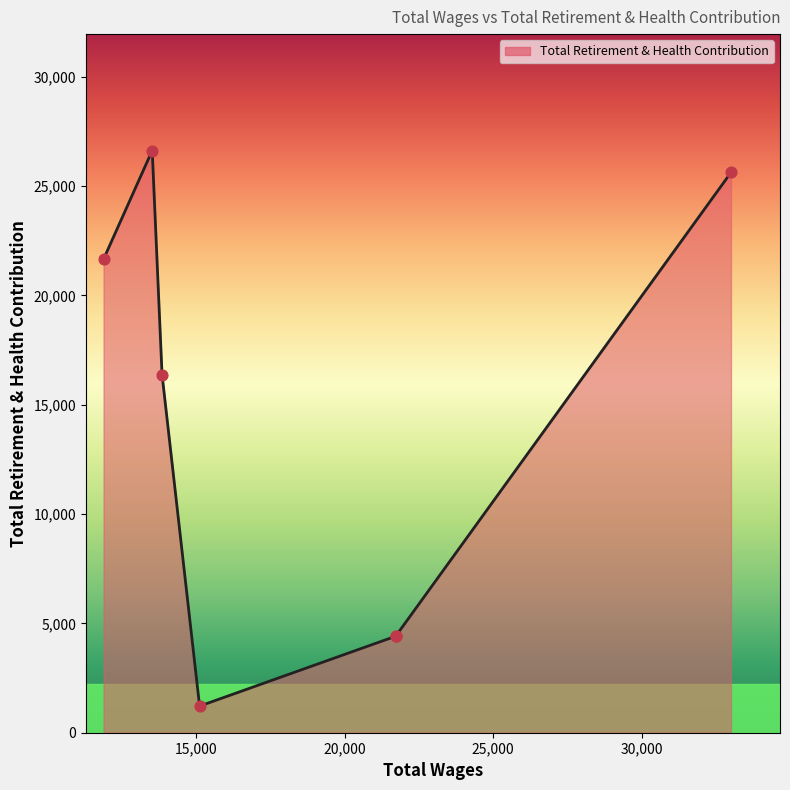

What is the ratio of the value at 21720.0 to the value at 13525.0?

0.2